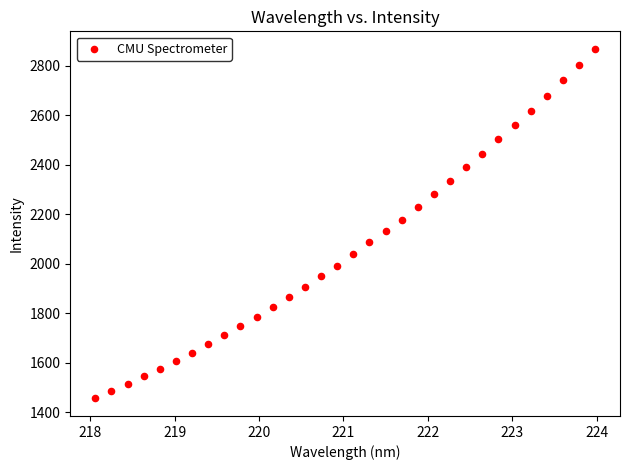

What is the range of X values (max minus min)?

5.9